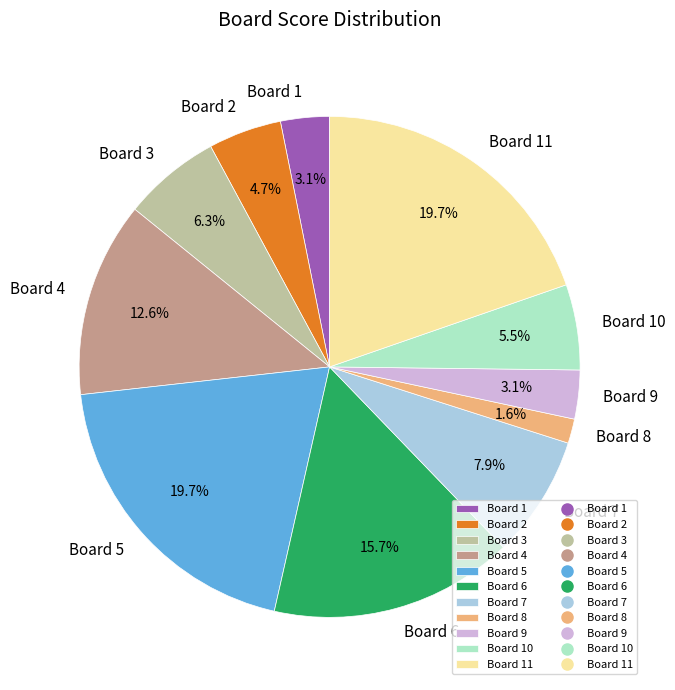

Is it true that Board 6 is 2% of the pie?

False